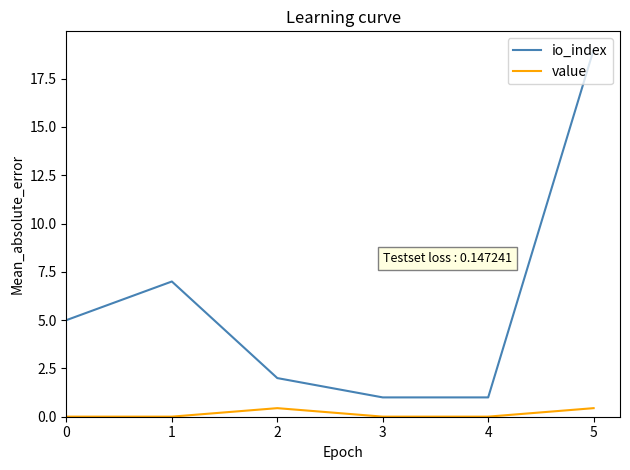

True or false: io_index has more than 1 interior local peaks.

False